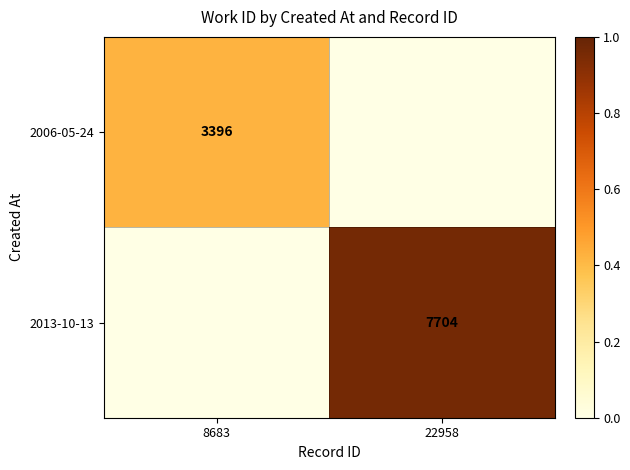

At how many categories does at least one series exceed 0?

2